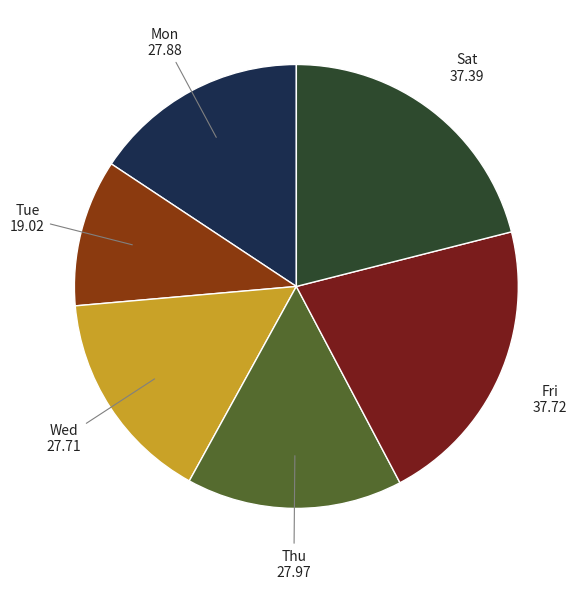

Is the sum of Fri and Wed greater than half?

No